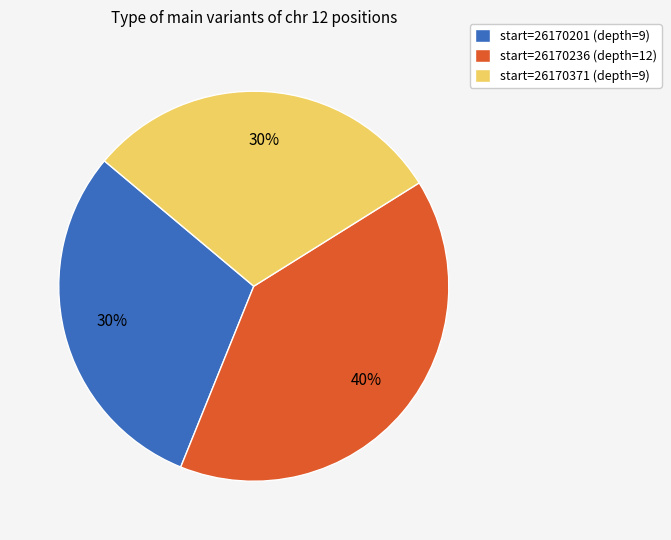

Do start=26170236 (depth=12) and start=26170201 (depth=9) together represent more than half of the pie?

Yes